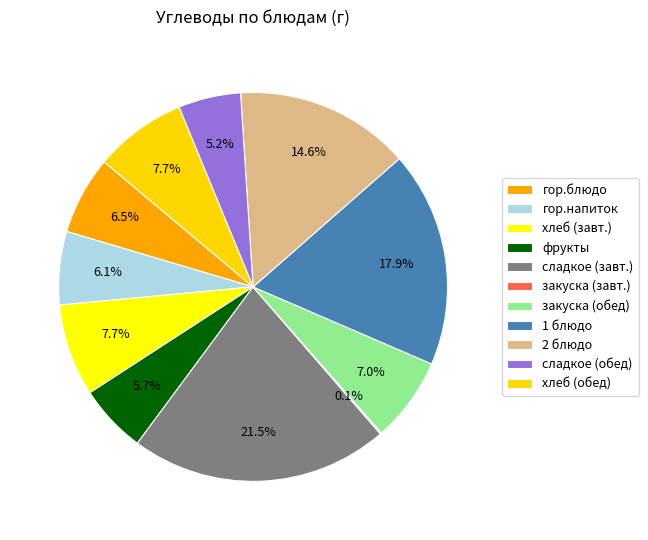

Count the number of slices in the pie.

11